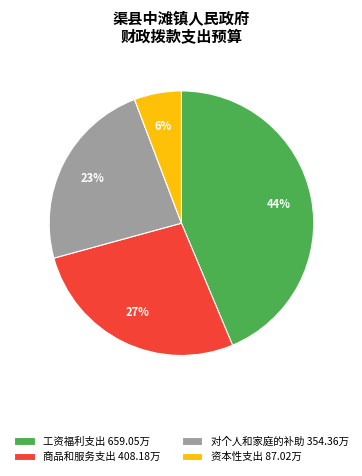

How many slices are in this pie chart?

4